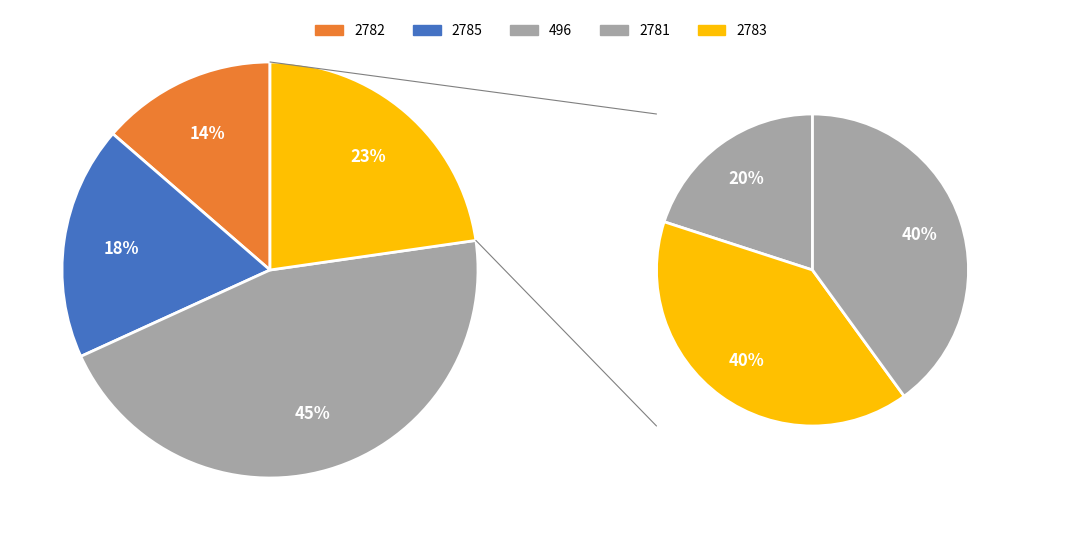

The 2783 slice represents 17% of the pie. True or false?

False